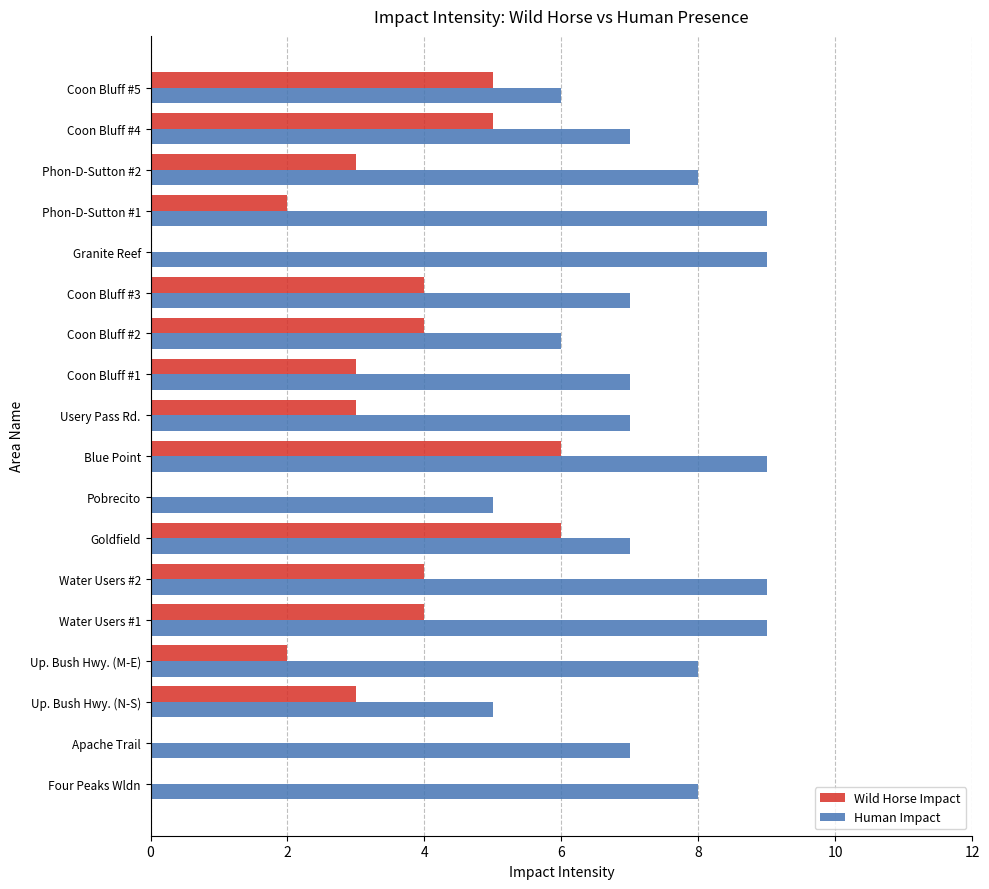

How many data points does each series have?

18